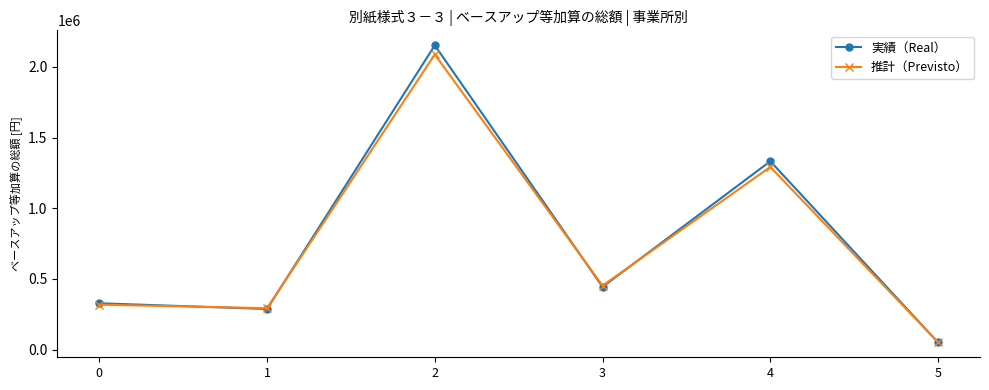

What is the value of the 推計（Previsto） point at the 5th from the left?

1292878.1